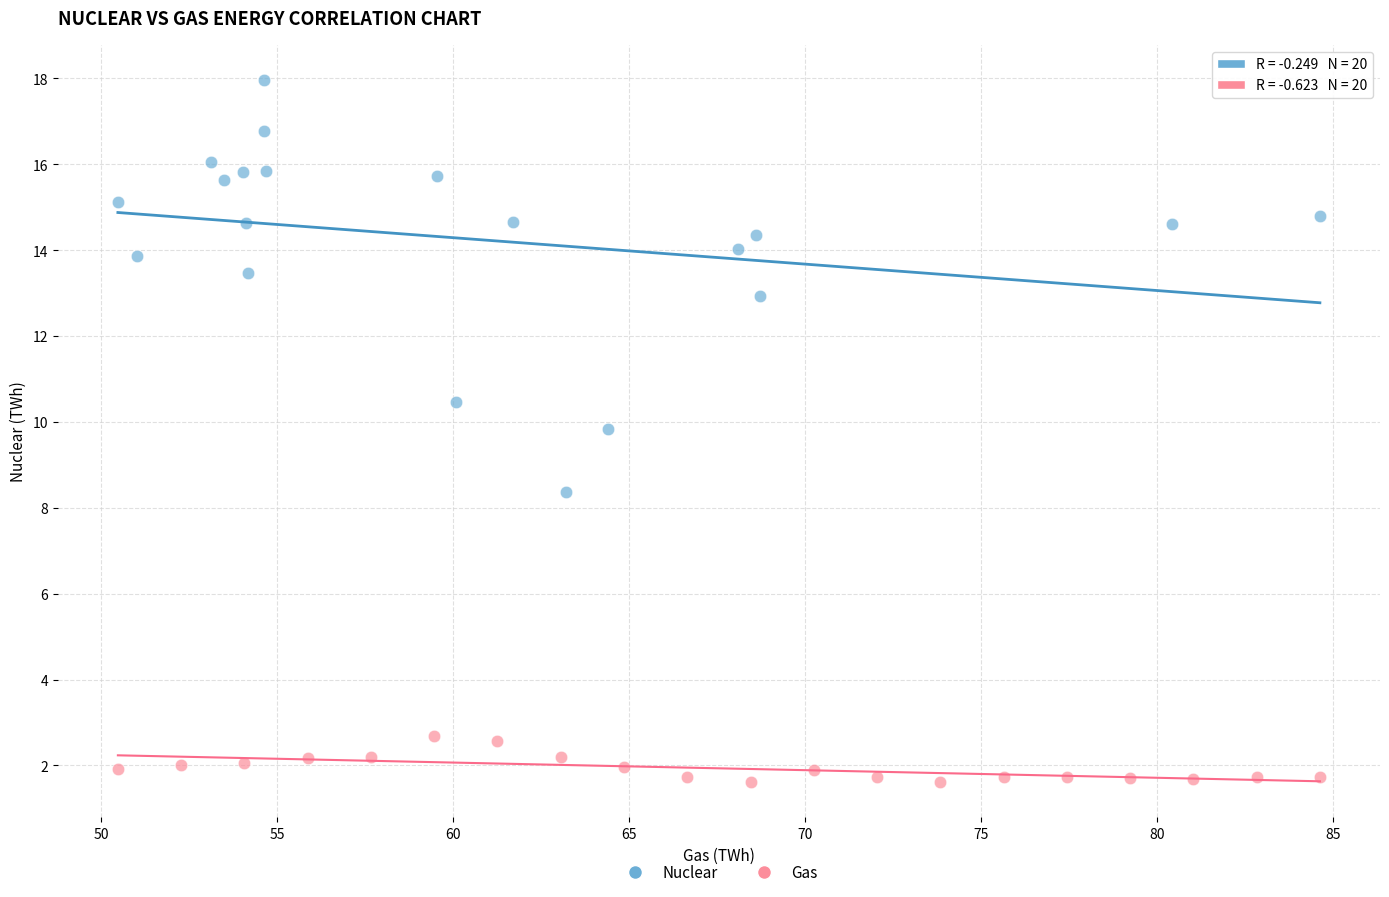

Which series contains the highest Y value?

Nuclear